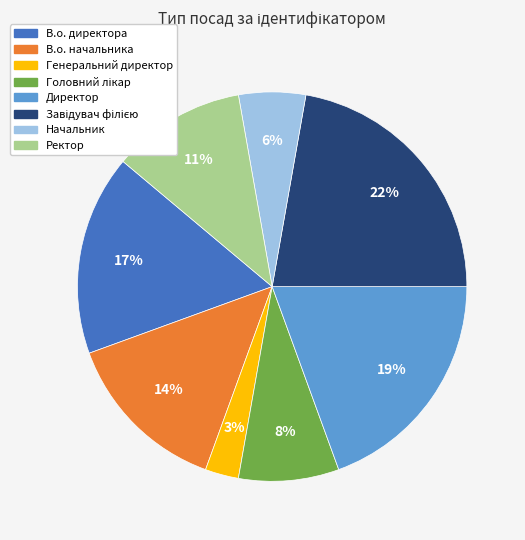

Is the sum of В.о. начальника and Генеральний директор greater than half?

No